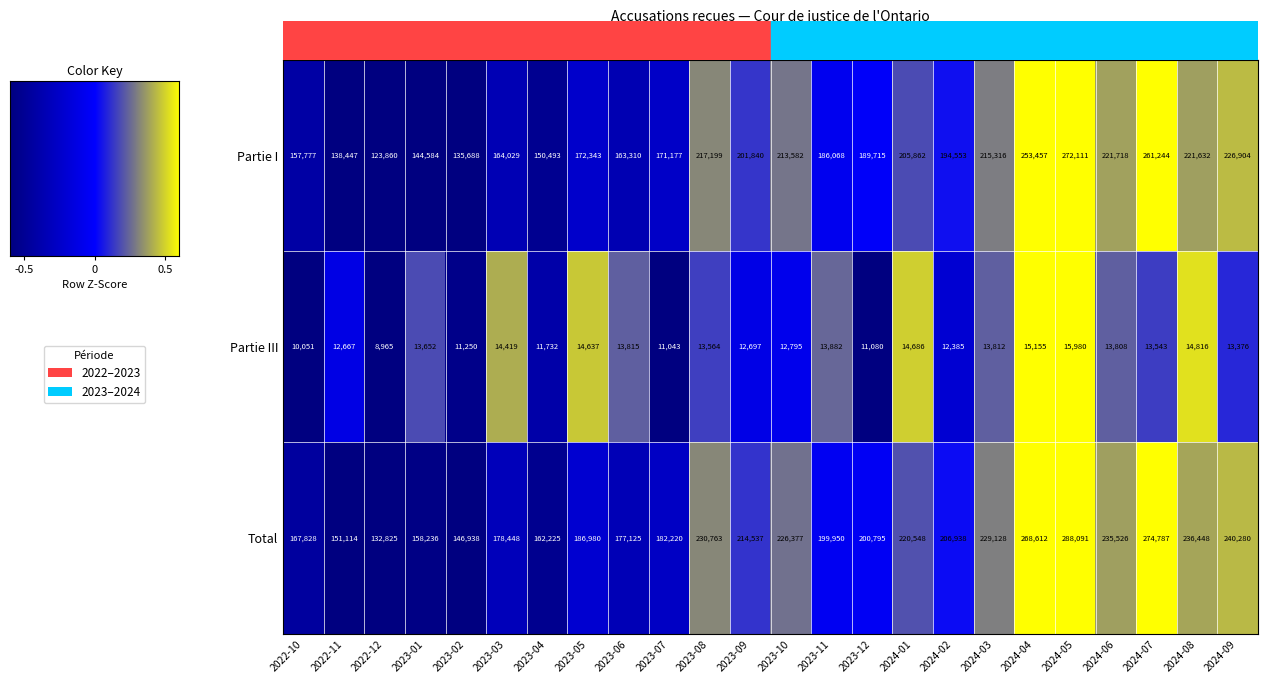

List the series in order of their peak value, highest first.

Total, Partie I, Partie III